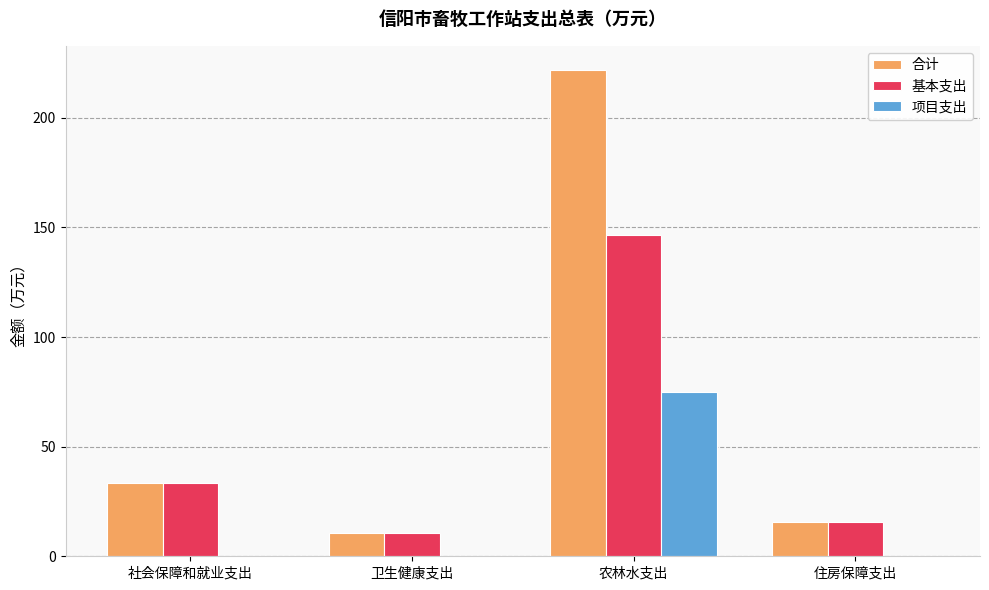

Which series has the largest total across all categories?

合计